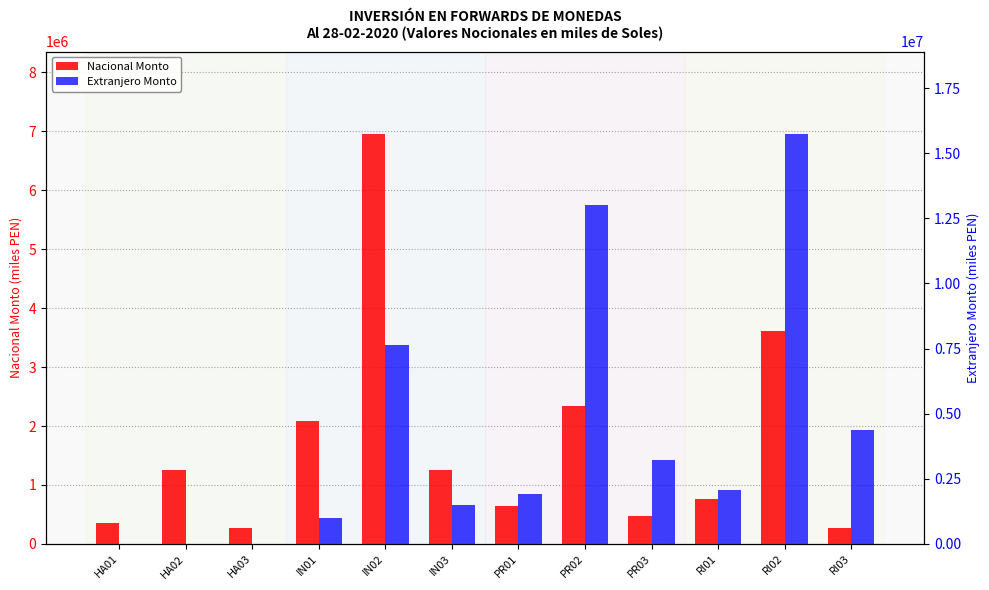

How many positive values does the Extranjero Monto series have?

9